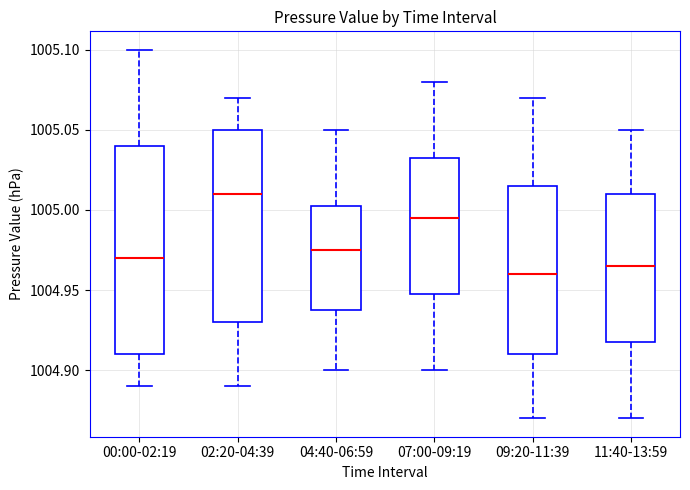

Reading left to right, transcribe this box plot: for each box, give where its median line is, the range the box spans, and where its two whiskers end, as read against the y-axis. The values are not printed on the chart, so give them approximately, as read against the axis.

00:00-02:19: median 1004.970, box 1004.910 to 1005.040, whiskers 1004.890 to 1005.100
02:20-04:39: median 1005.010, box 1004.930 to 1005.050, whiskers 1004.890 to 1005.070
04:40-06:59: median 1004.975, box 1004.940 to 1005.005, whiskers 1004.900 to 1005.050
07:00-09:19: median 1004.995, box 1004.950 to 1005.035, whiskers 1004.900 to 1005.080
09:20-11:39: median 1004.960, box 1004.910 to 1005.015, whiskers 1004.870 to 1005.070
11:40-13:59: median 1004.965, box 1004.920 to 1005.010, whiskers 1004.870 to 1005.050